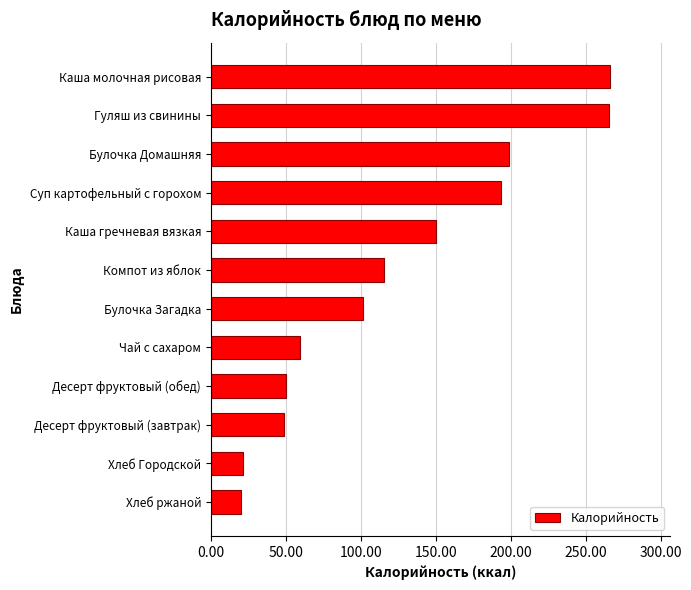

Are the bars horizontal?

Yes